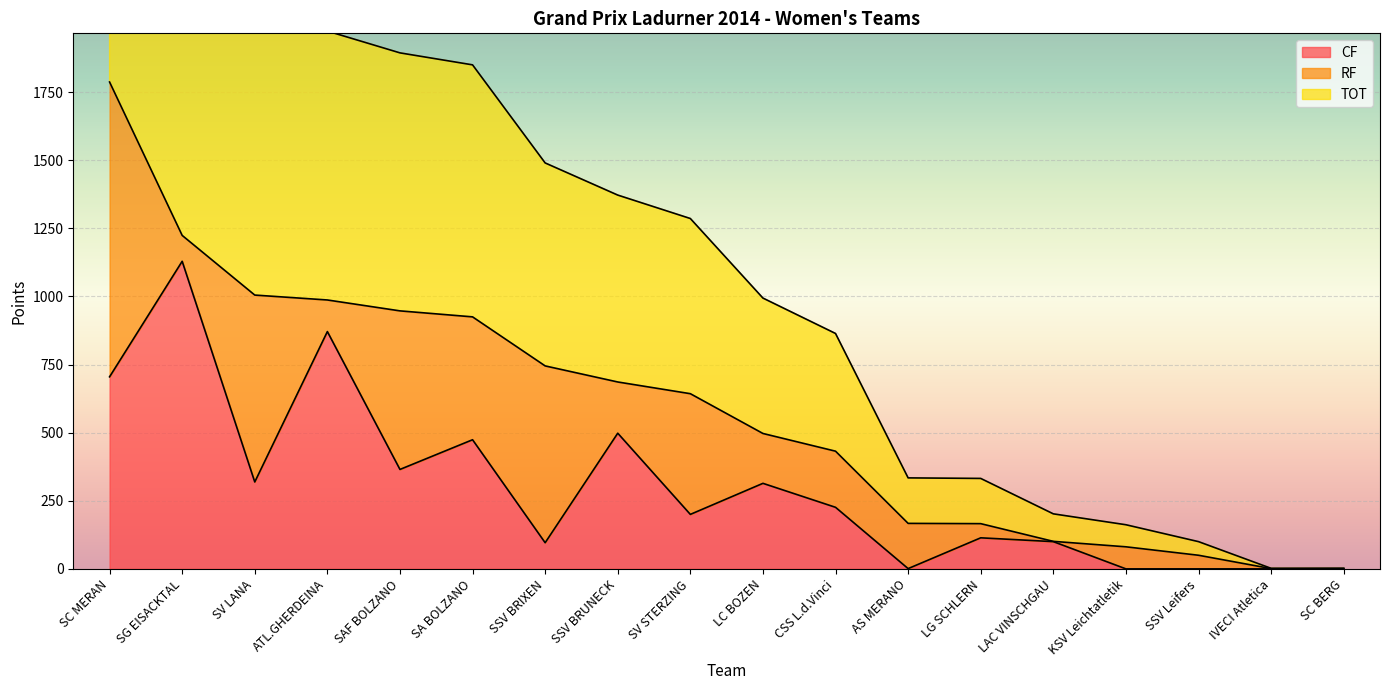

How many data points in TOT are less than 643?

9